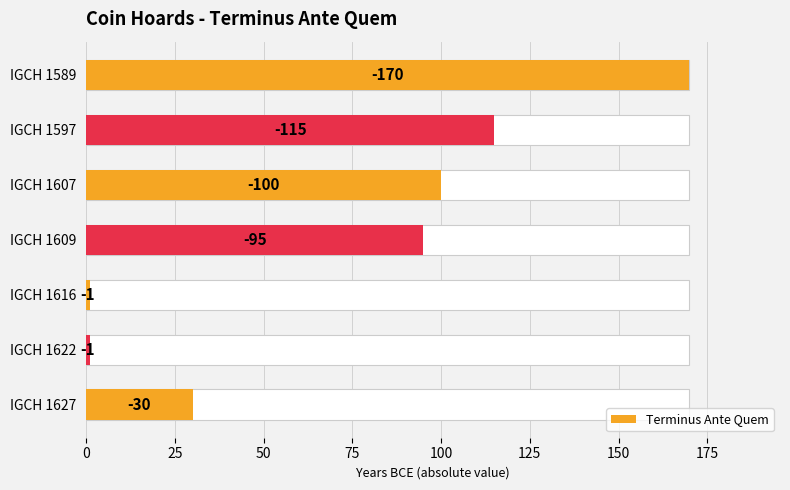

What is the value of the 2nd bar from the left?

115